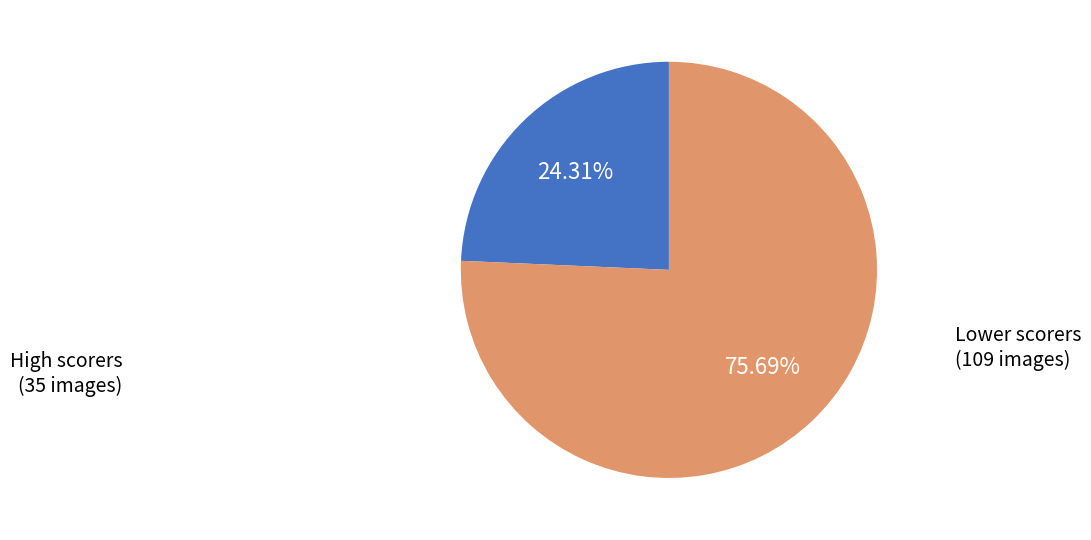

How many slices are in this pie chart?

2